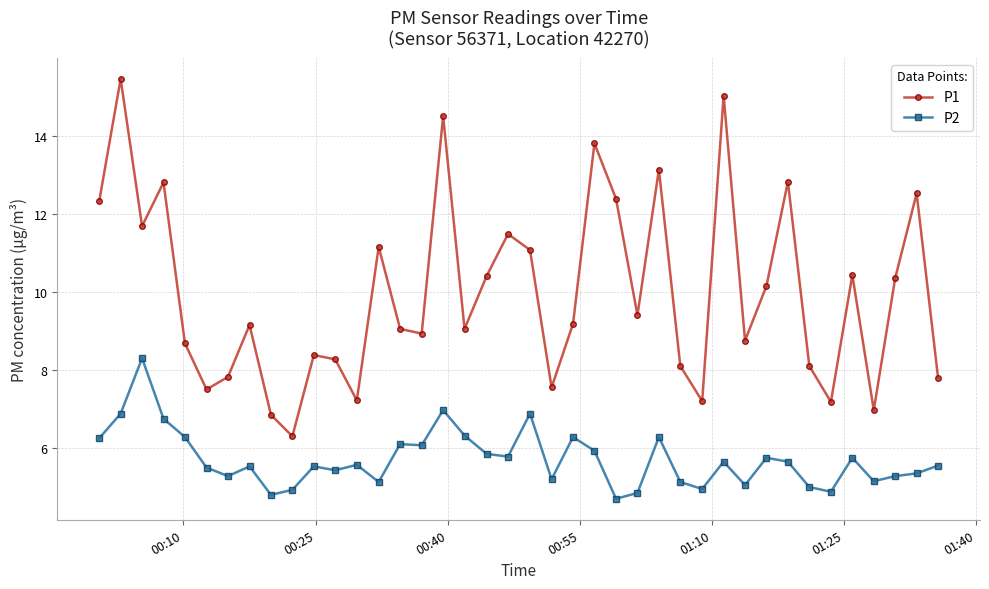

True or false: P2 has more than 0 interior local peaks.

True